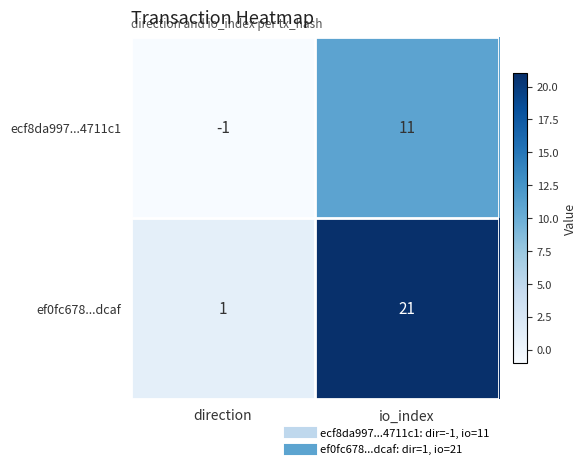

What is the difference between the ecf8da997...4711c1 values at direction and io_index?

12